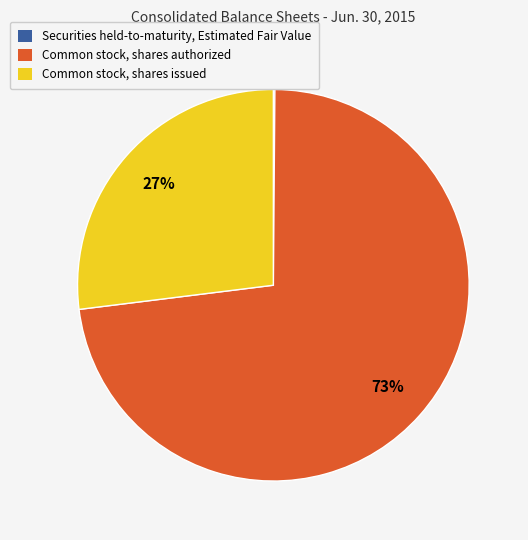

What is the majority slice?

Common stock, shares authorized